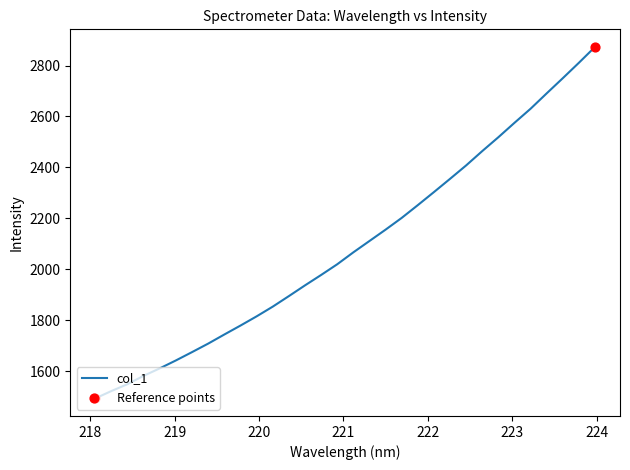

What is the difference between the maximum and minimum values?

1379.4